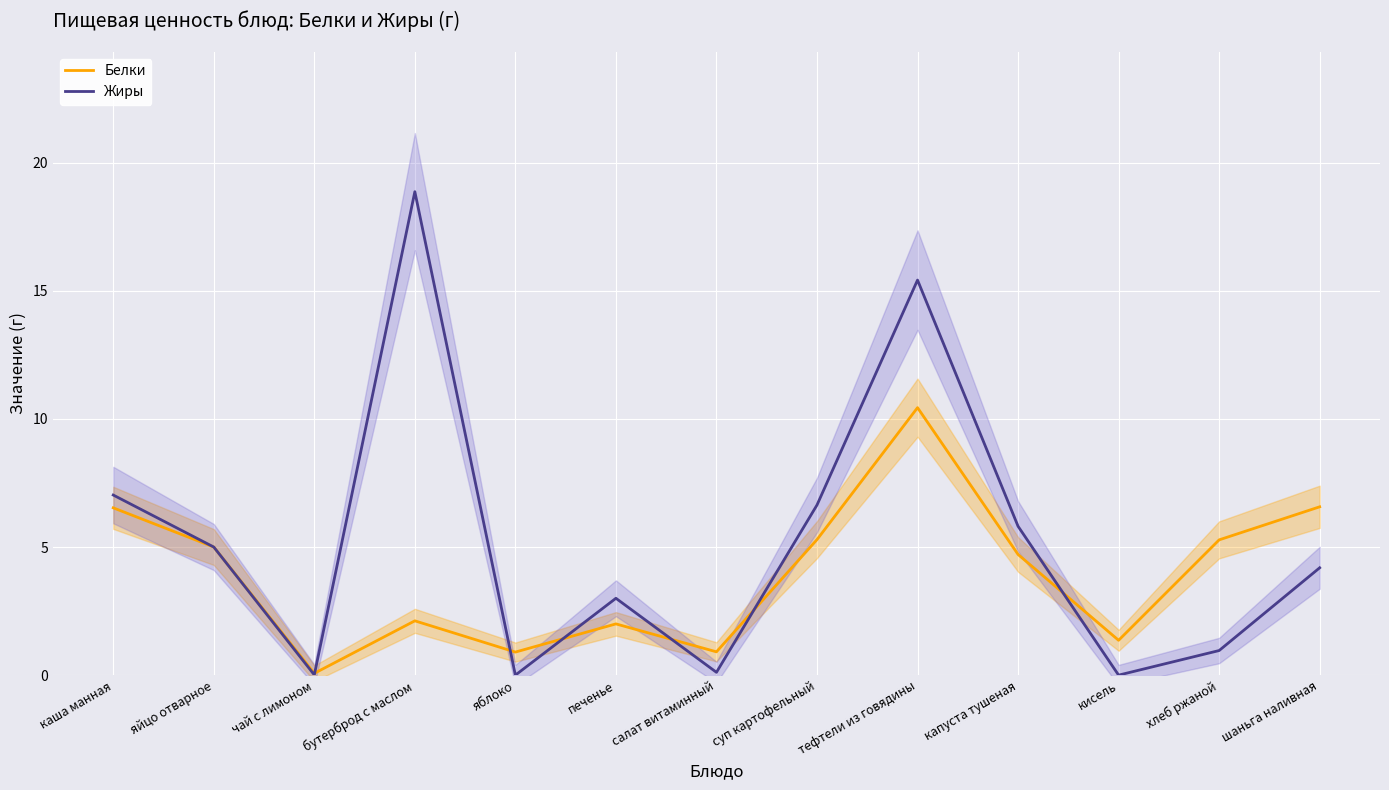

How many values in the Жиры series exceed 4?

7